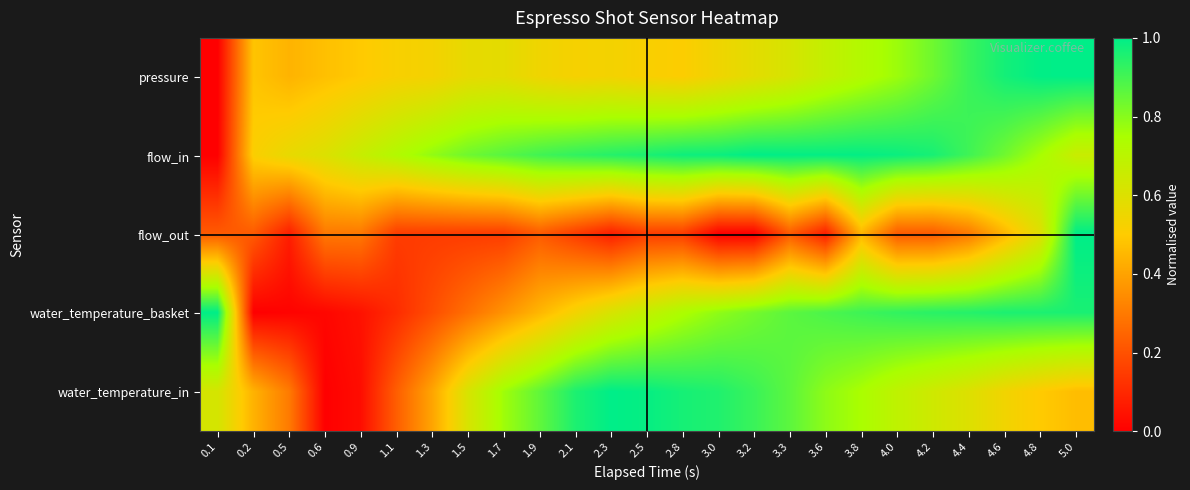

Which has a higher value, 2.1 or 4.4?

4.4